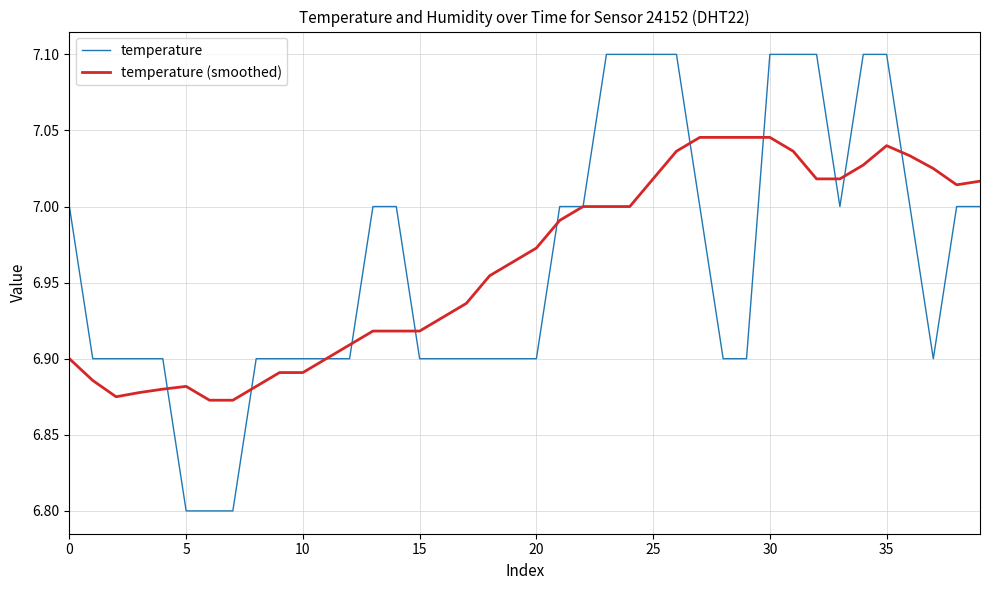

What is the sum of all temperature (smoothed) values?

278.5